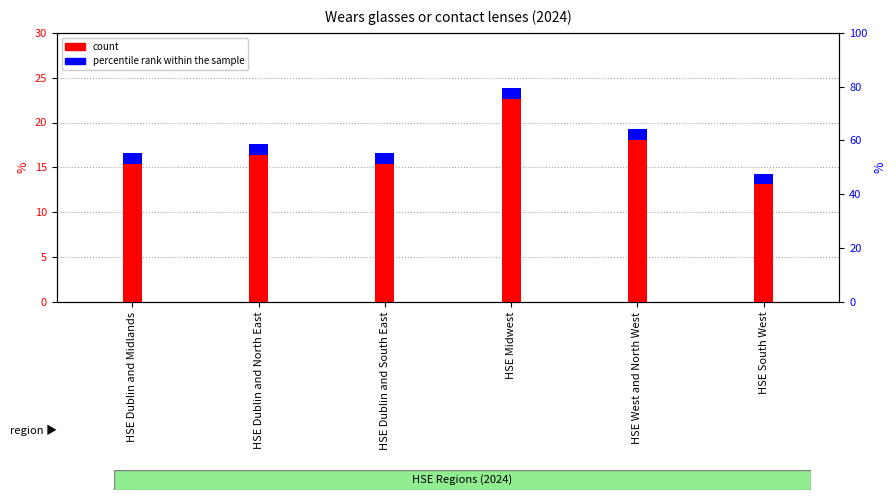

What is the label of the 6th bar from the right?

HSE Dublin and Midlands